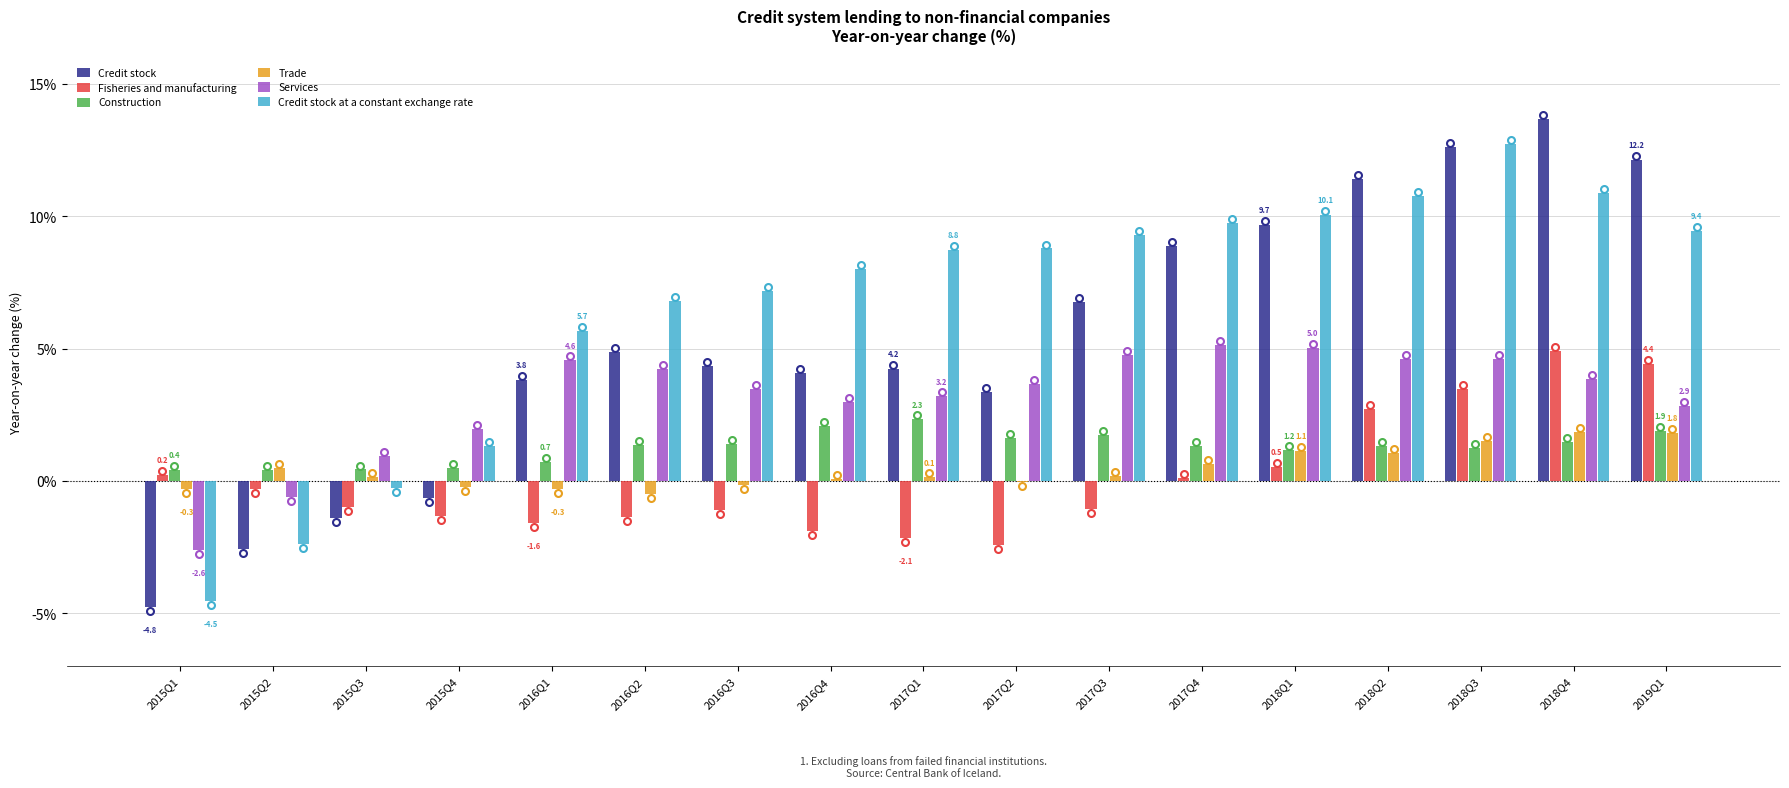

At which category does the chart reach its peak across all series?

2018Q4